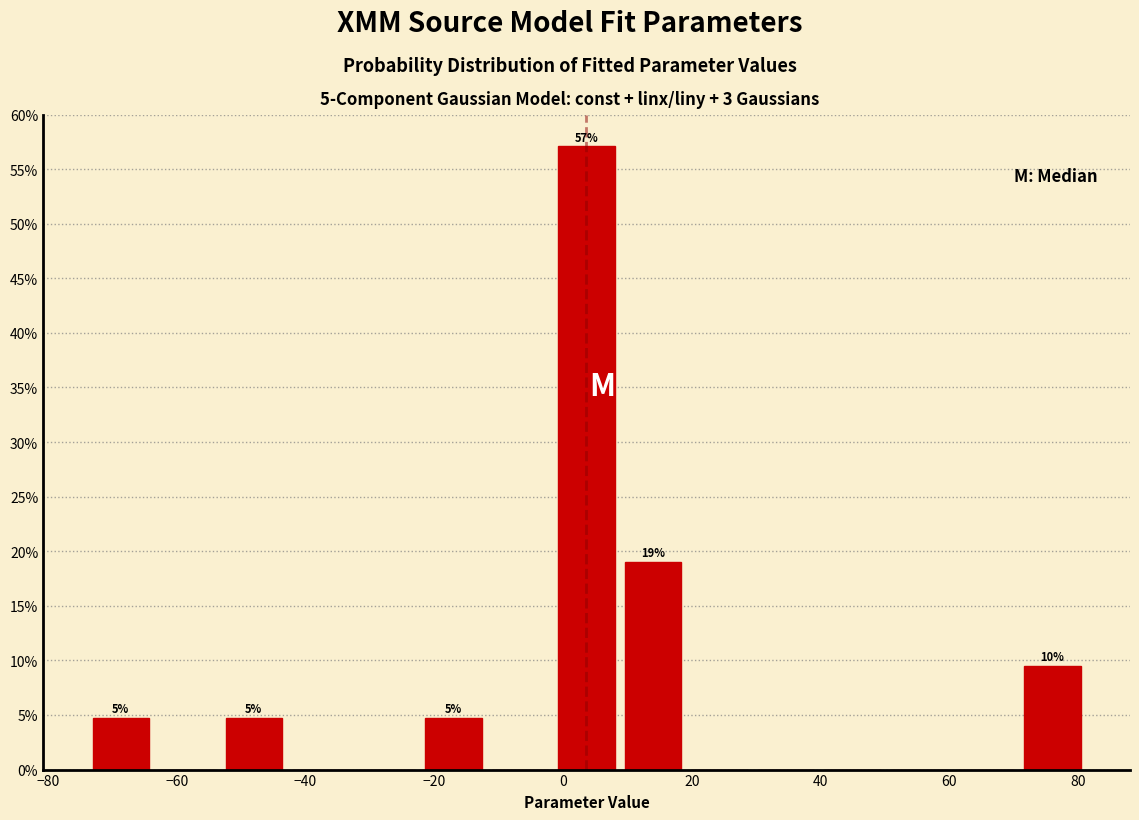

Over which range of the x-axis is the bar tallest?

-2 to 8